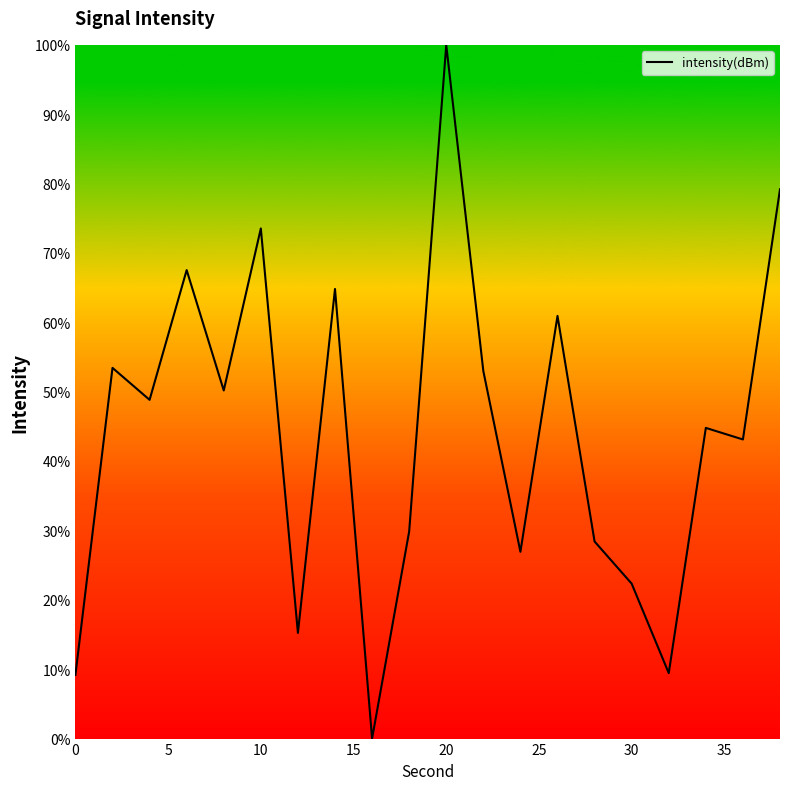

What is the greatest value displayed?

100.0